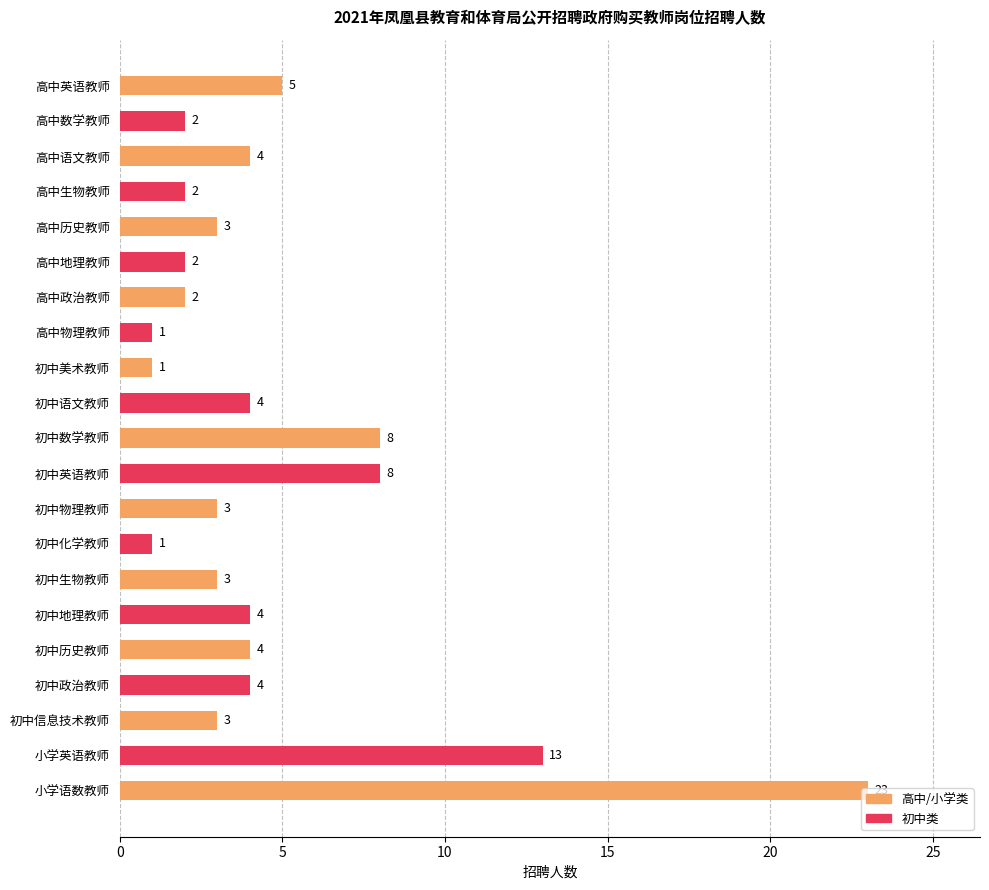

Where is the data nearest to the value 12?

小学英语教师